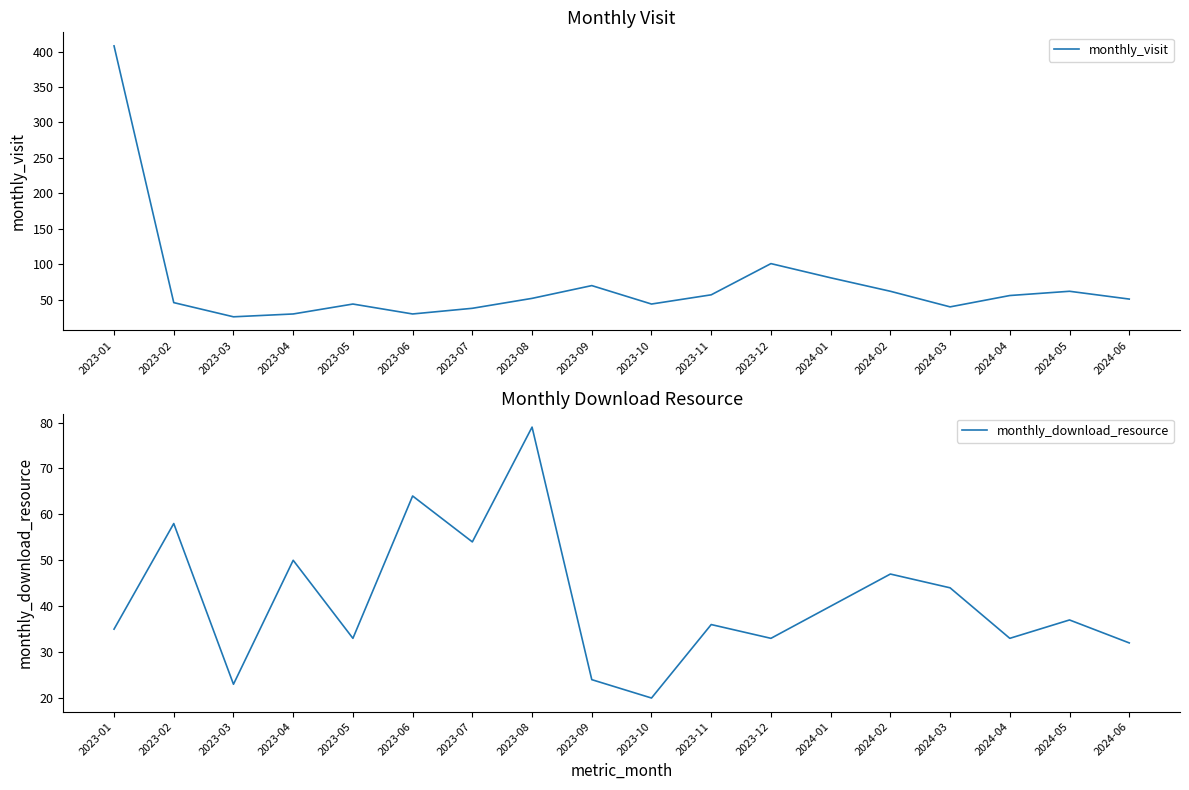

At which category is the sum across all series the highest?

2023-01